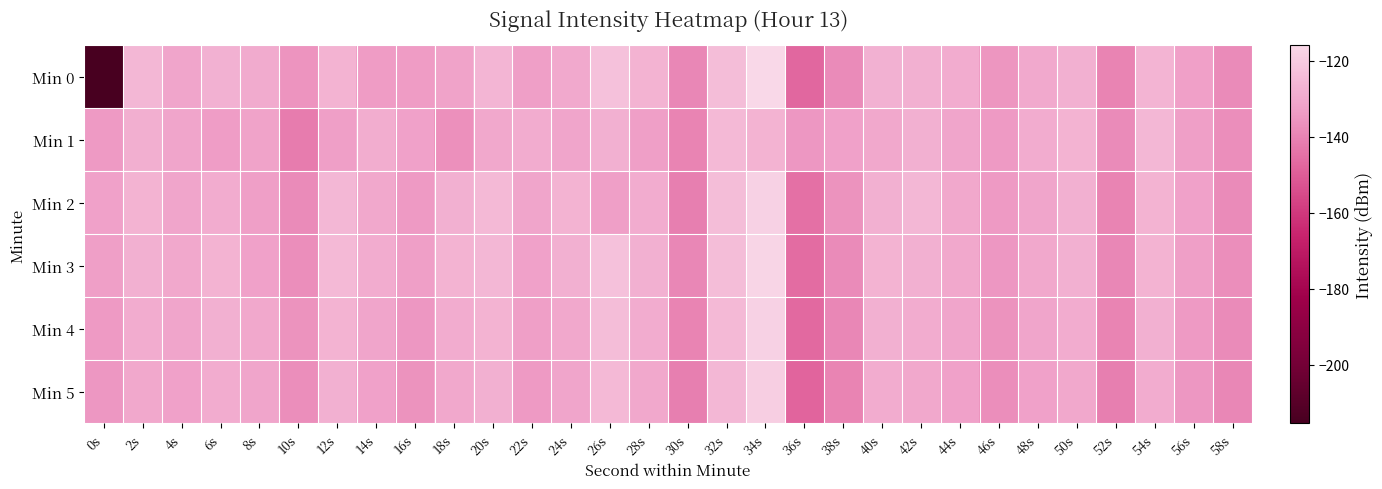

How many categories are shown in the chart?

30